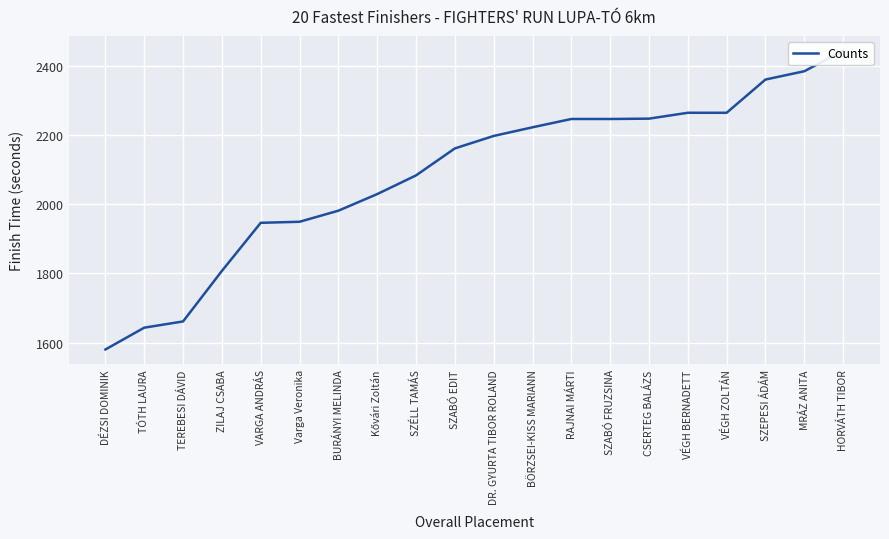

What is the change in value from DR. GYURTA TIBOR ROLAND to RAJNAI MÁRTI?

+49